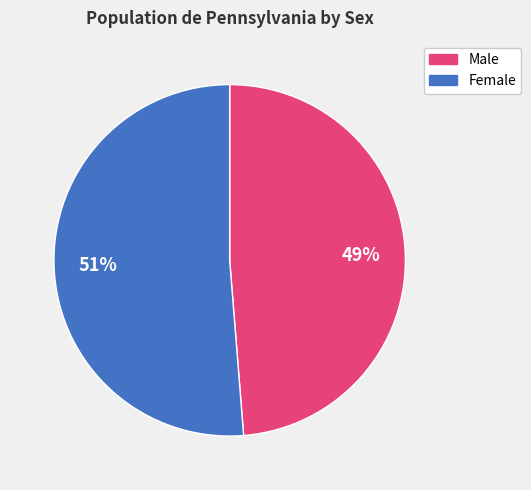

The Female slice represents 56% of the pie. True or false?

False